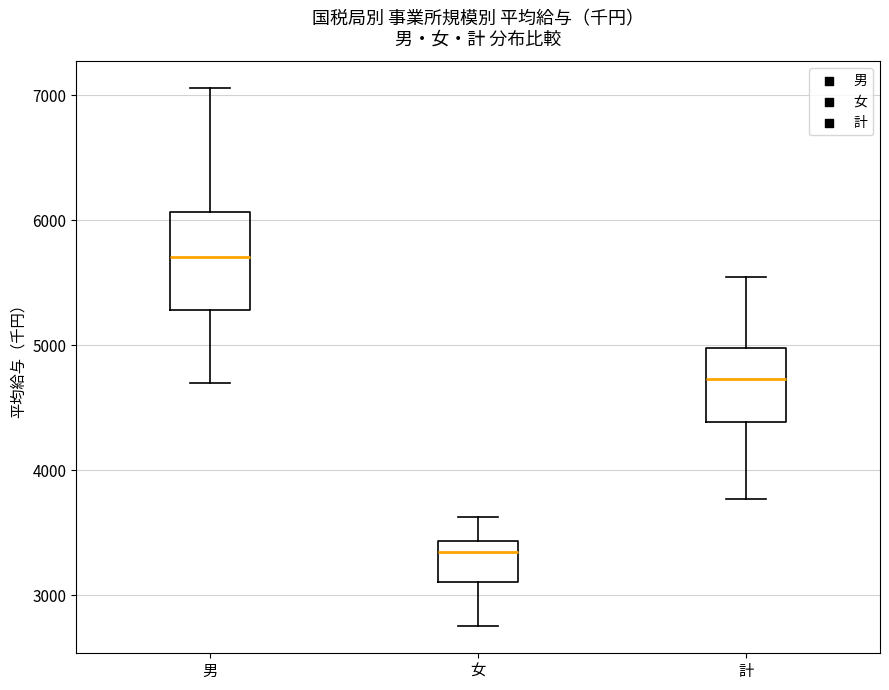

Reading left to right, transcribe this box plot: for each box, give where its median line is, the range the box spans, and where its two whiskers end, as read against the y-axis. The values are not printed on the chart, so give them approximately, as read against the axis.

男: median 5700, box 5300 to 6100, whiskers 4700 to 7100
女: median 3300, box 3100 to 3400, whiskers 2800 to 3600
計: median 4700, box 4400 to 5000, whiskers 3800 to 5500